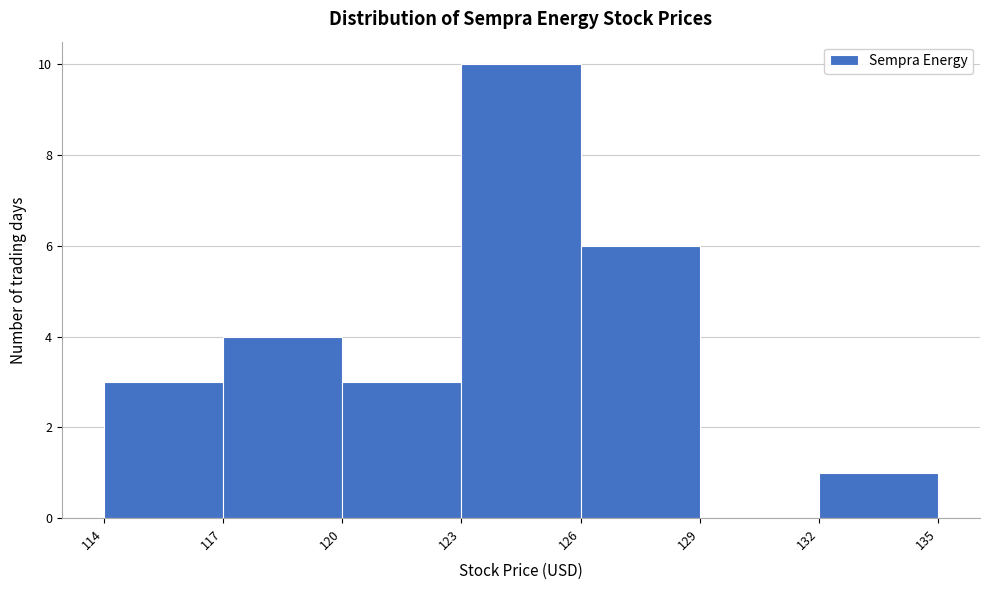

How tall is the bar that spans 126 to 129 on the x-axis? The values are not printed on the chart, so give them approximately, as read against the axis.

6